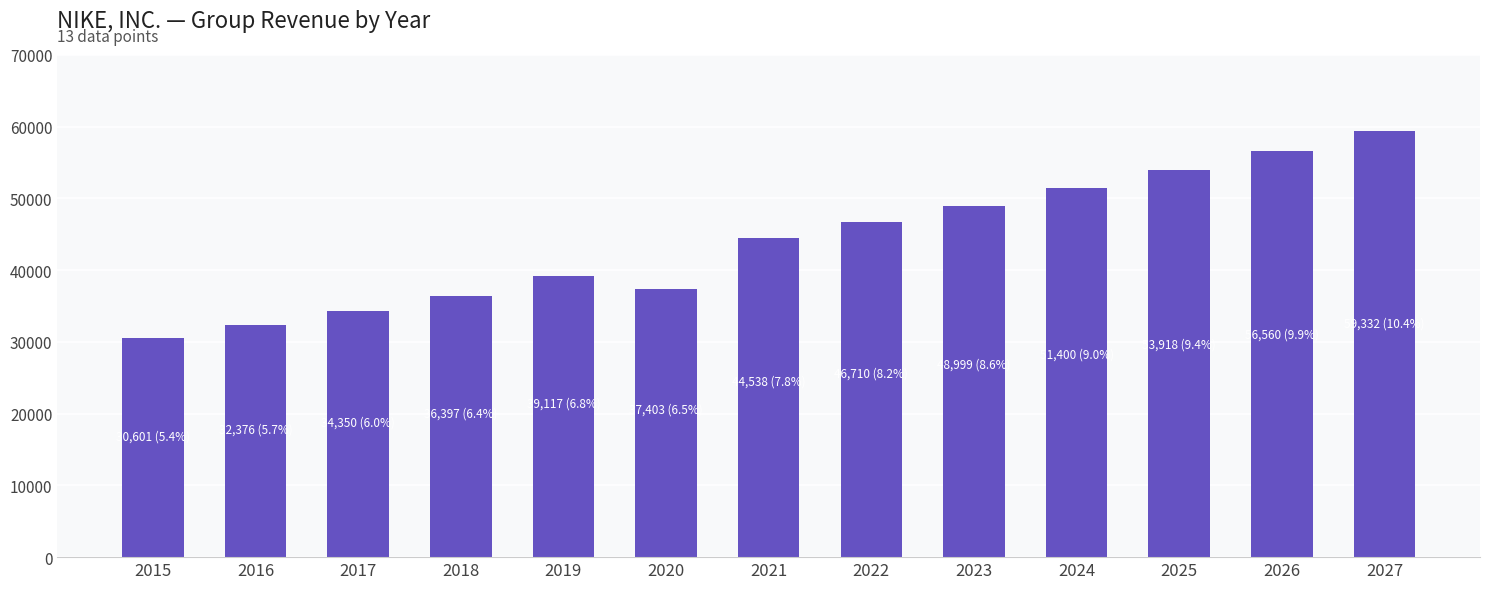

Reading right to left, what are all the values shown in this chart?

59331.8	56560.3	53918.3	51399.7	48998.8	46710.0	44538.0	37403.0	39117.0	36397.0	34350.0	32376.0	30601.0